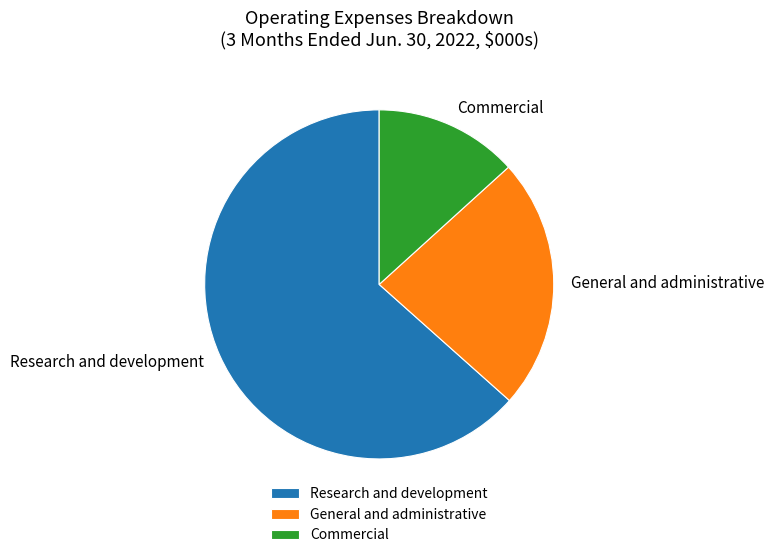

Does Research and development represent more than half of the total?

Yes